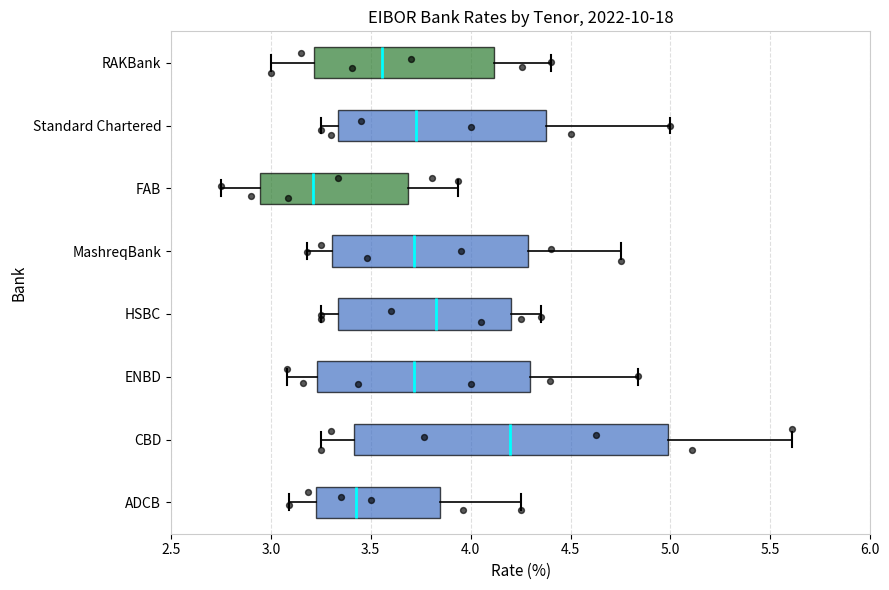

Where does the median line of the box for RAKBank sit on the x-axis? The values are not printed on the chart, so give them approximately, as read against the axis.

3.55